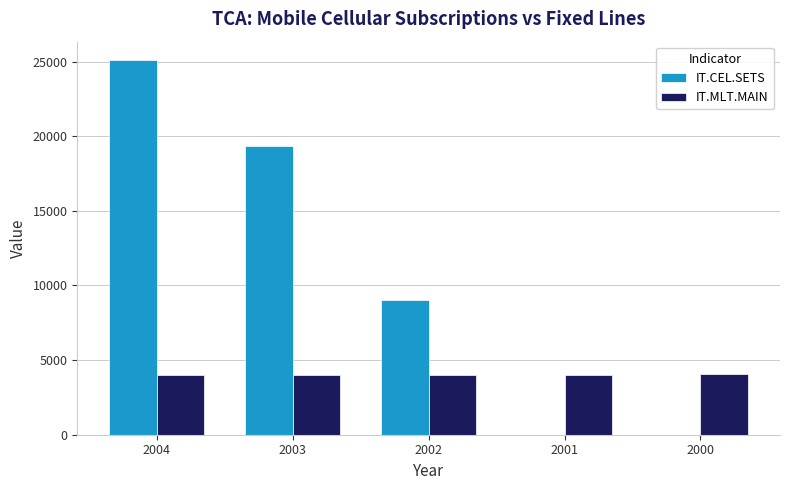

Is the value of IT.CEL.SETS at 2002 greater than the value of IT.MLT.MAIN at 2003?

Yes